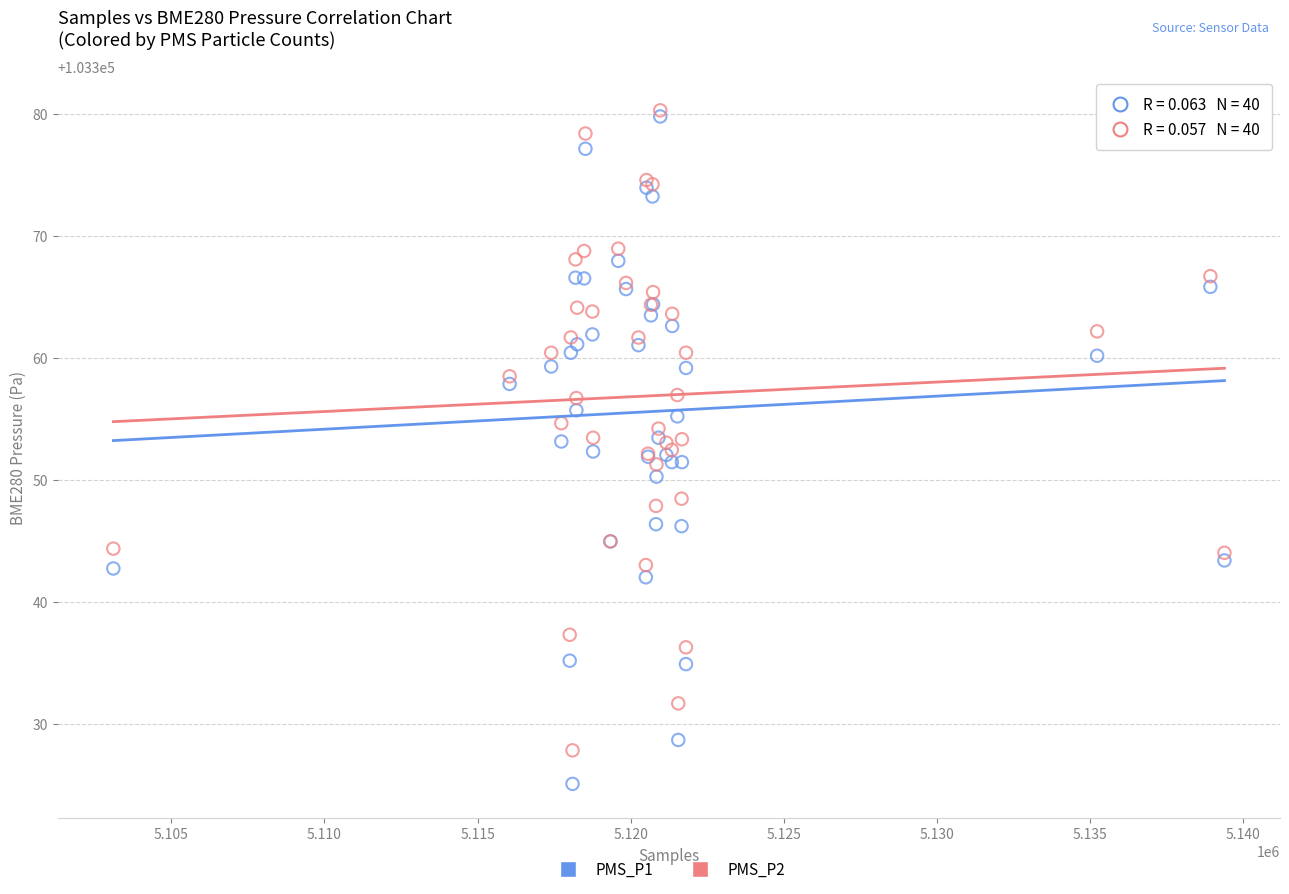

Which series has the widest spread of Y values?

PMS_P1